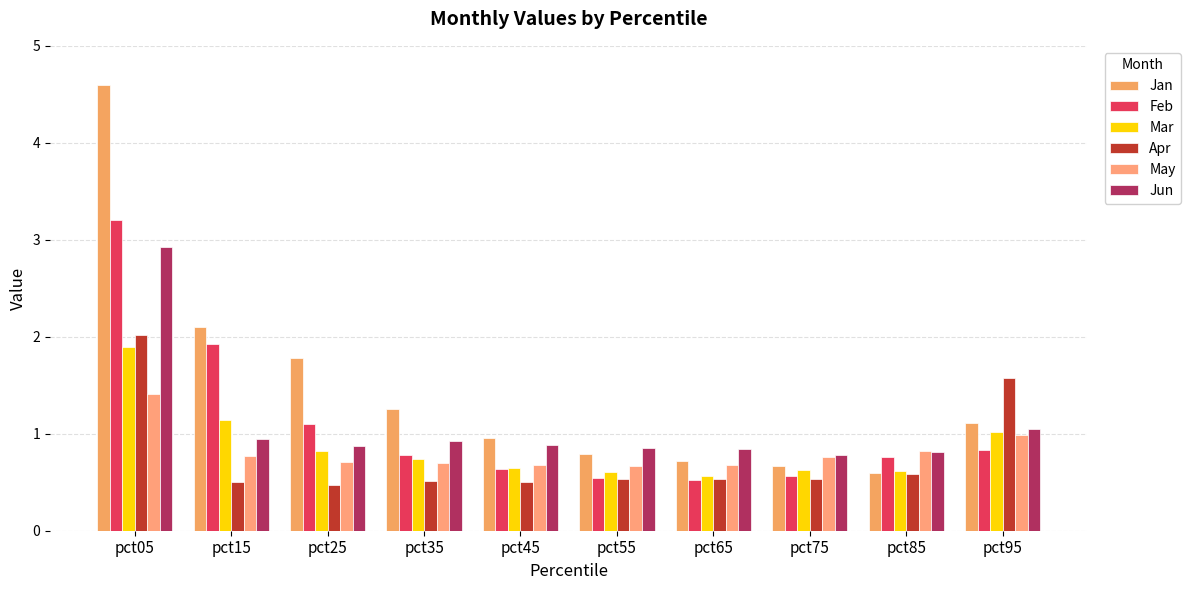

Does the chart contain stacked bars?

No